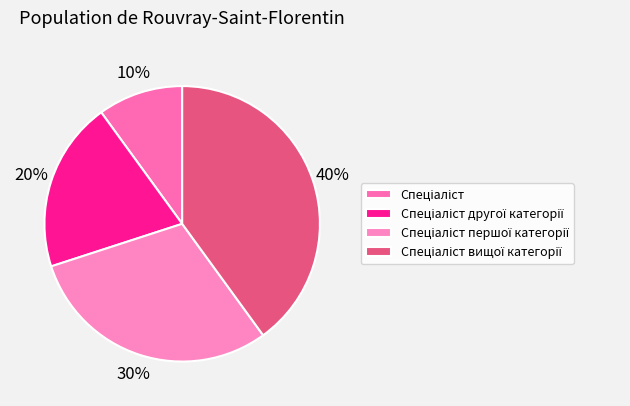

Count the number of slices in the pie.

4